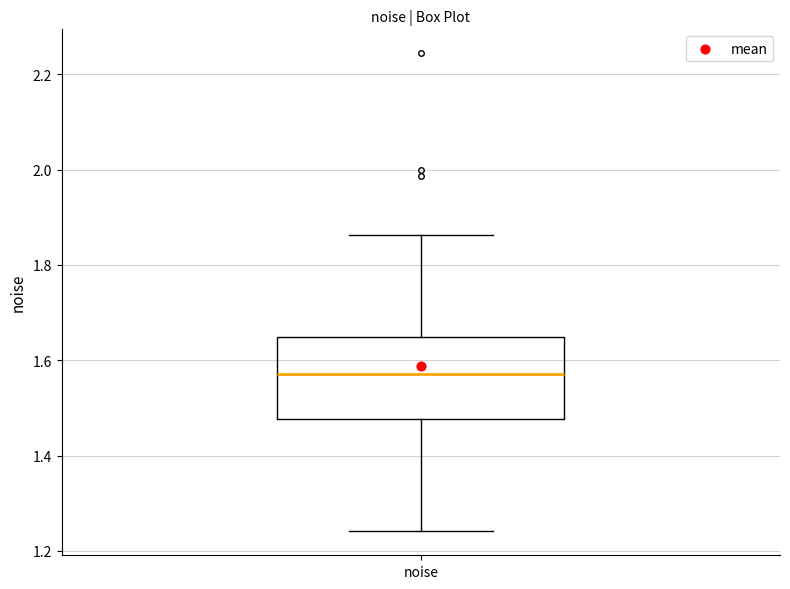

Where does the lower whisker of the box for noise end on the y-axis? The values are not printed on the chart, so give them approximately, as read against the axis.

1.24